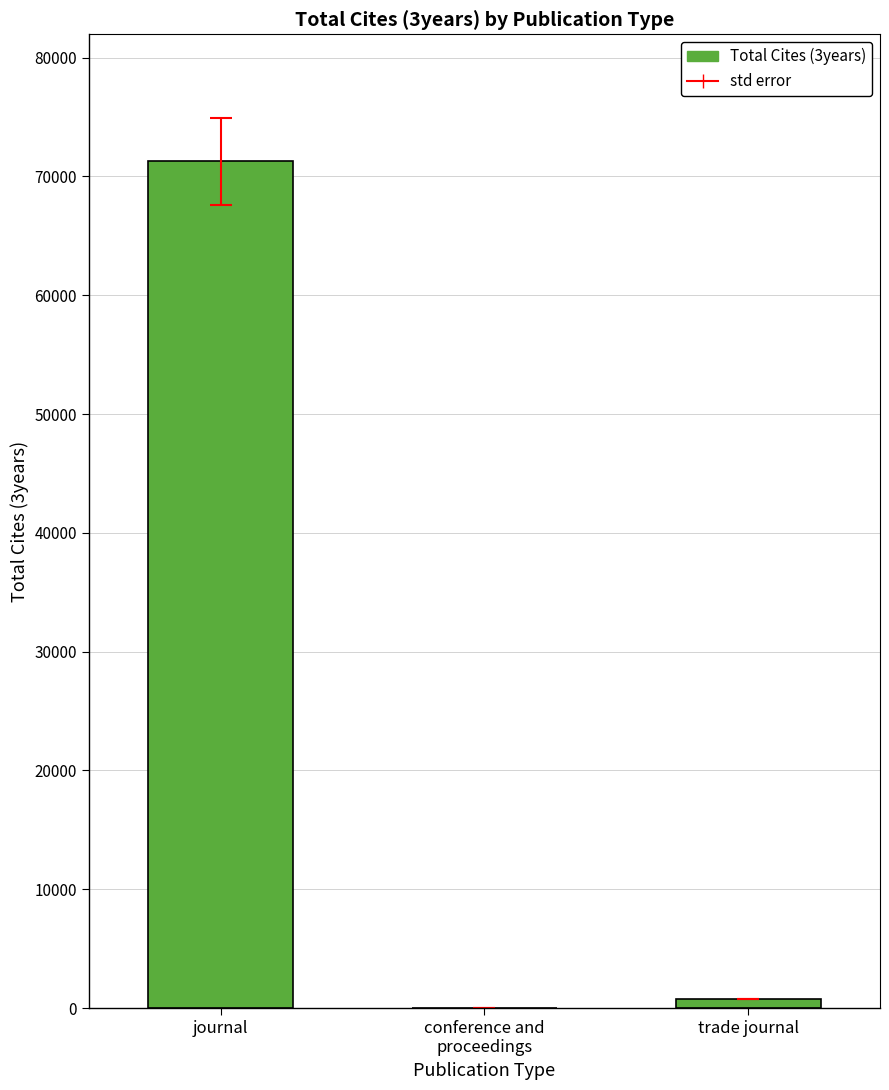

Reading left to right, extract all data points from this chart.

journal=71271	conference and
proceedings=0	trade journal=769